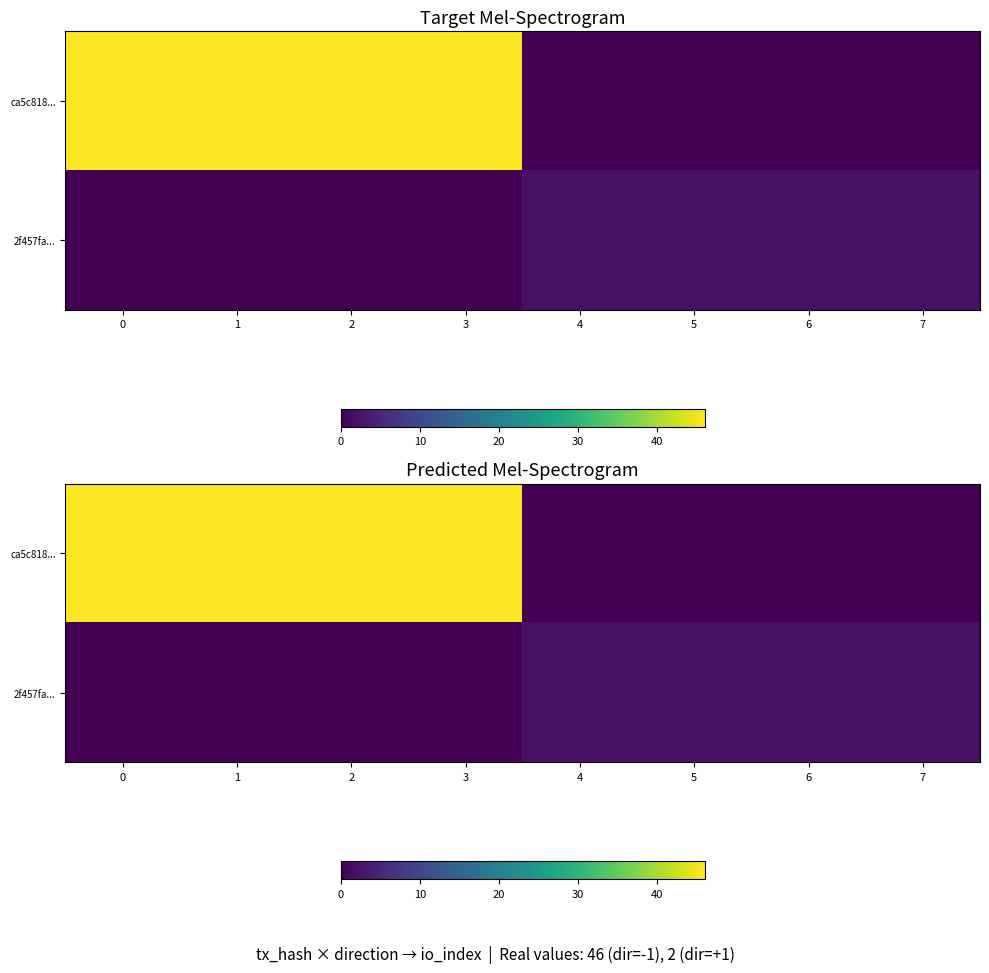

What is the sum of all ca5c818... values?

184